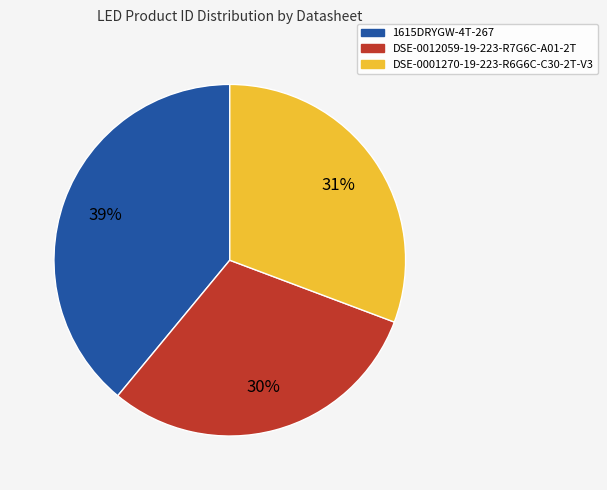

To the nearest percent, what is the difference between the largest and smallest slice percentages?

9%